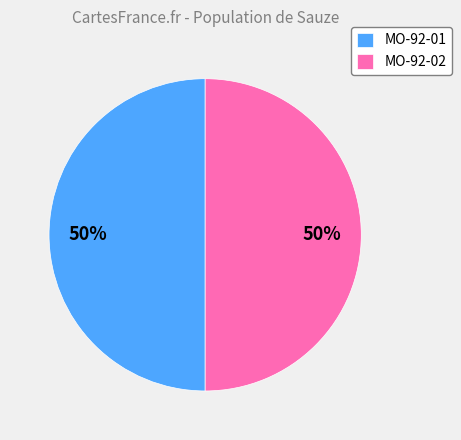

Combined, do MO-92-02 and MO-92-01 account for over 50%?

Yes